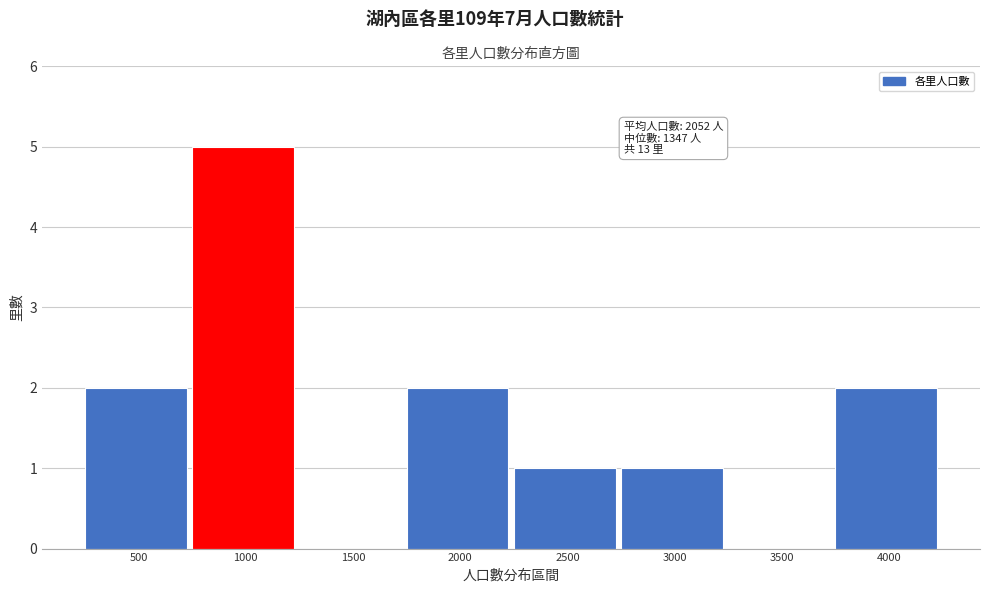

Reading left to right, transcribe all the data shown in this chart.

500=2	1000=5	1500=0	2000=2	2500=1	3000=1	3500=0	4000=2